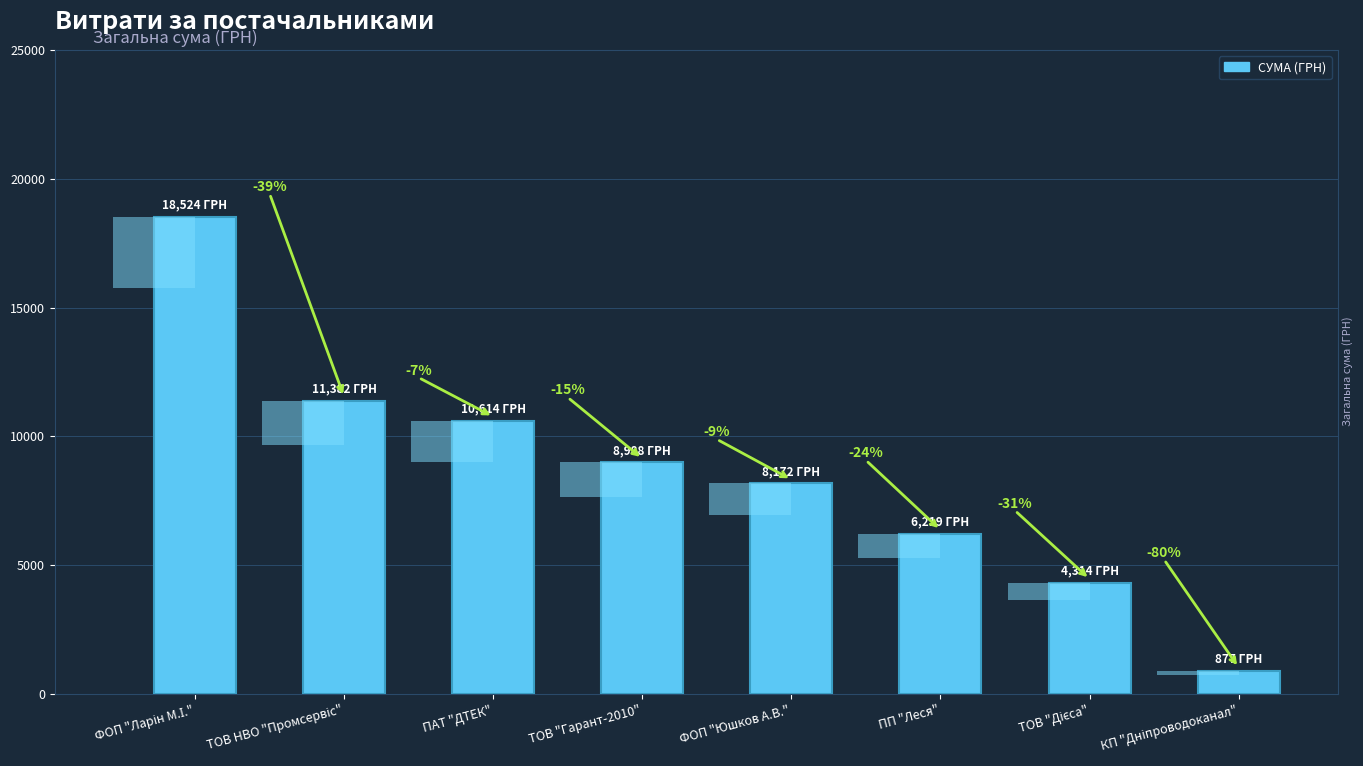

What is the label of the 2nd bar from the left?

ТОВ НВО "Промсервіс"